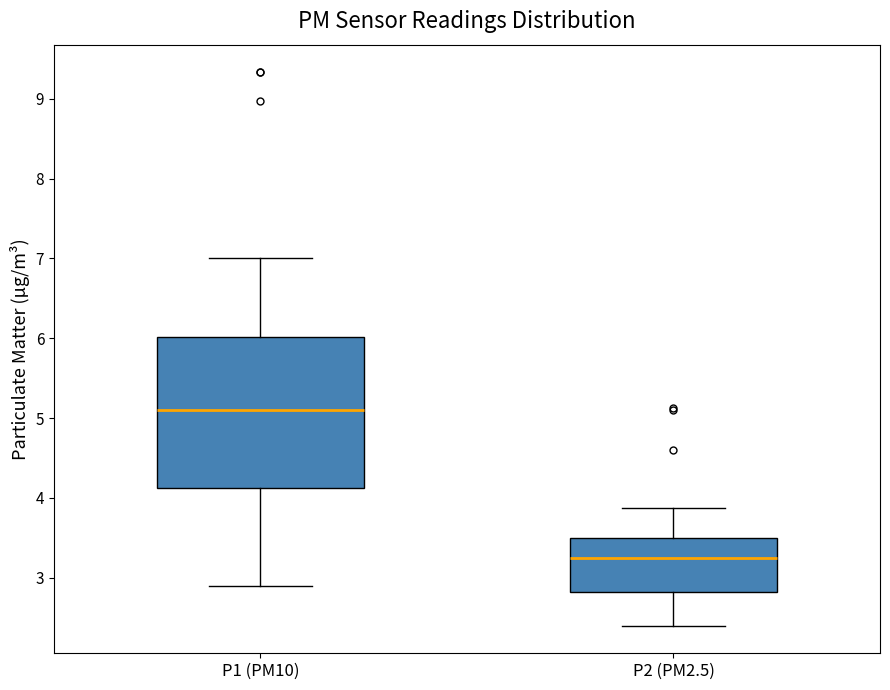

Reading left to right, read every box against the y-axis: the position of its median line, the range the box covers, and the ends of its whiskers. The values are not printed on the chart, so give them approximately, as read against the axis.

P1 (PM10): median 5.1, box 4.1 to 6.0, whiskers 2.9 to 7.0
P2 (PM2.5): median 3.3, box 2.8 to 3.5, whiskers 2.4 to 3.9